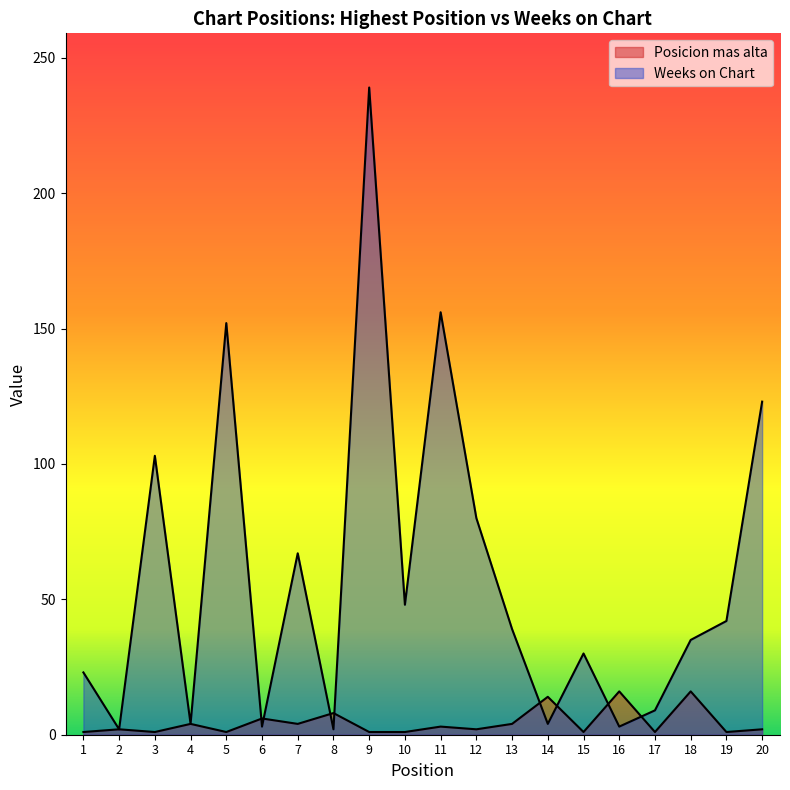

How many times do Weeks on Chart and Posicion mas alta cross each other?

8